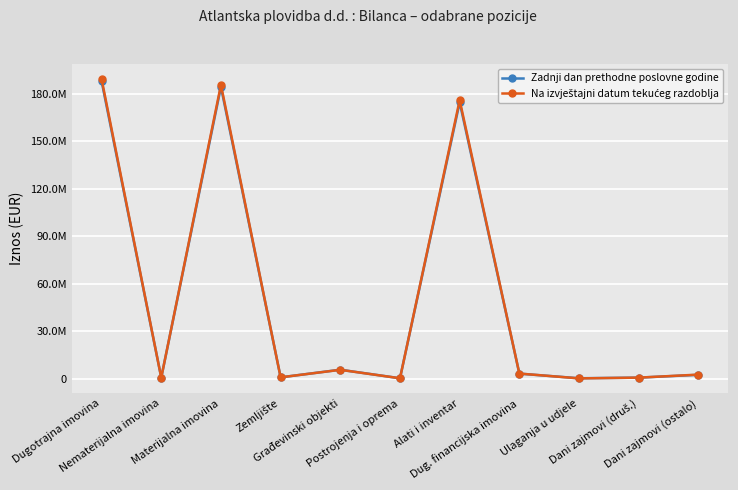

Is this an area chart (filled region under the line)?

No